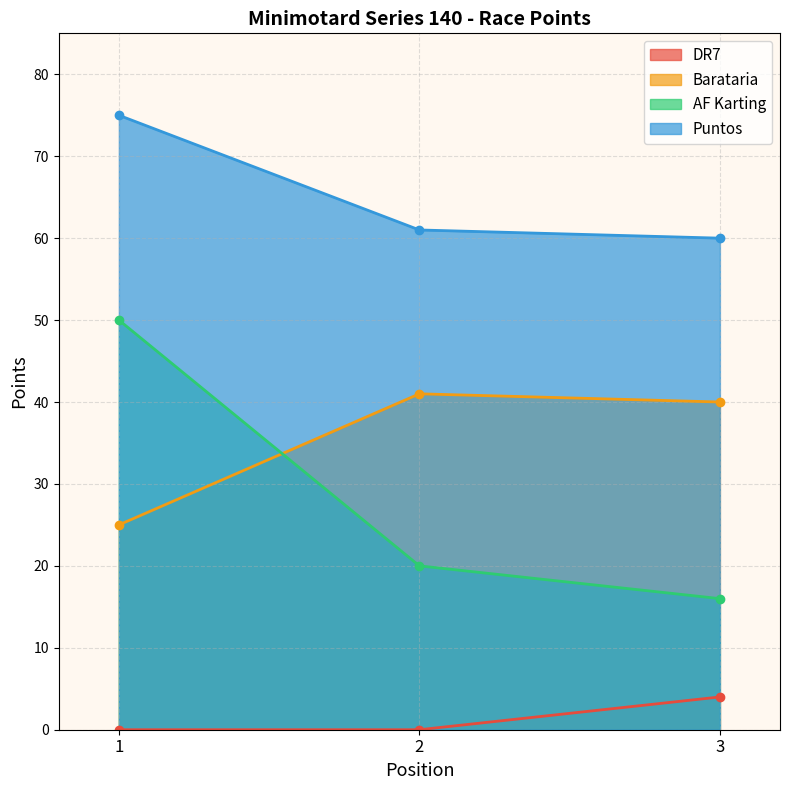

Rank the categories by DR7 value from lowest to highest.

1, 2, 3